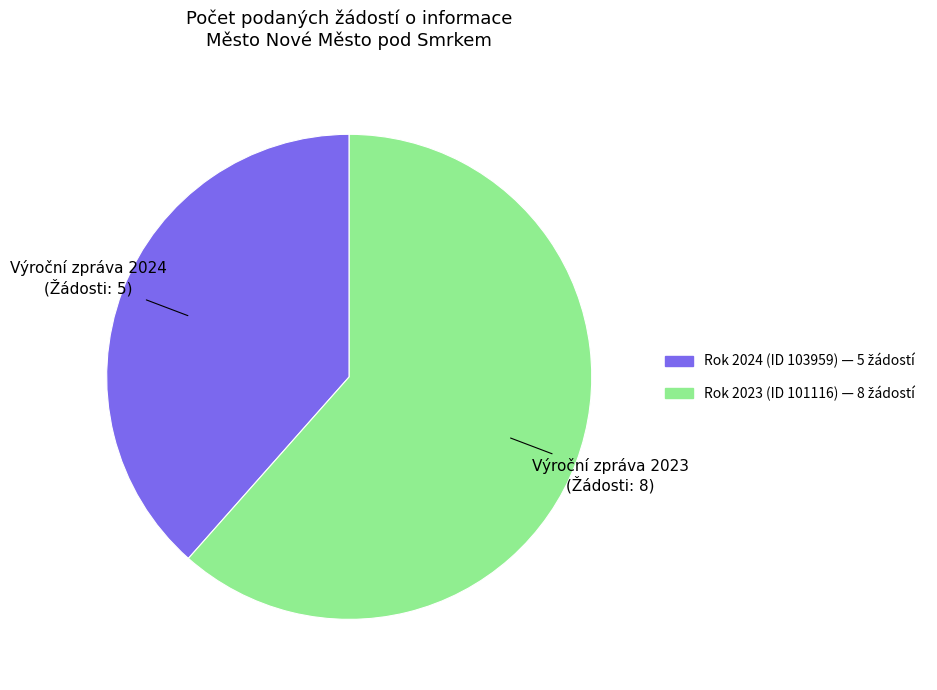

Approximately how many times larger is the value at Rok 2023 (ID 101116) compared to Rok 2024 (ID 103959)?

1.6